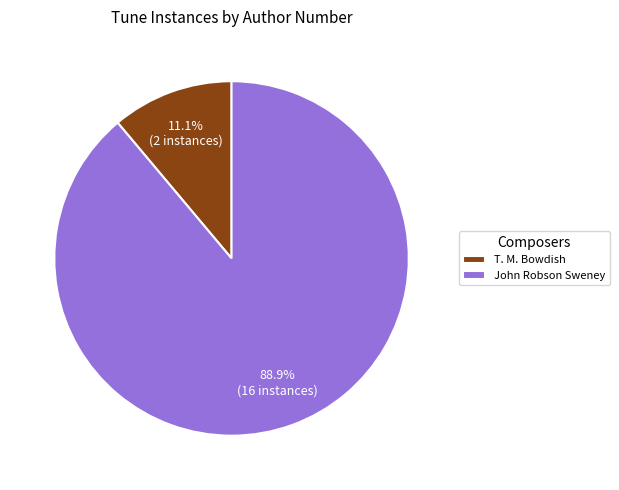

Does any single category account for the majority?

Yes